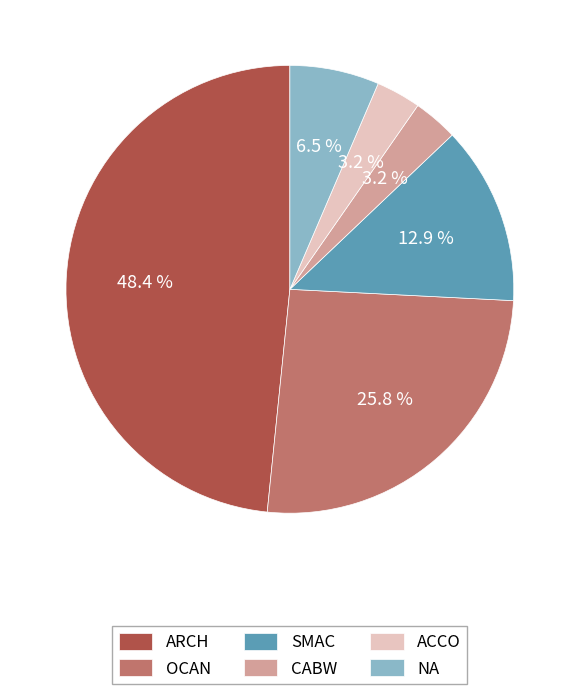

Which slice is the largest?

ARCH